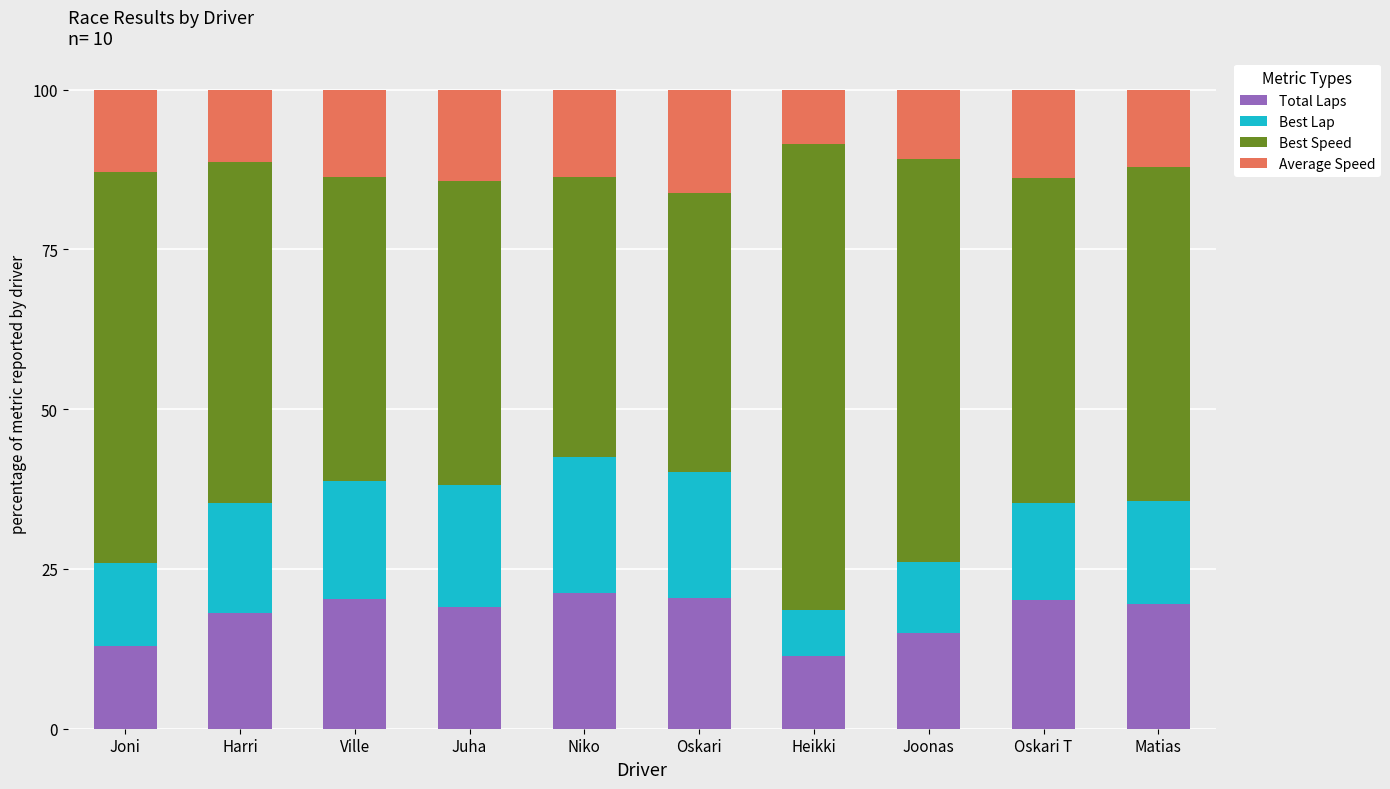

What is the difference between the second highest and minimum values in the Total Laps series?

9.1